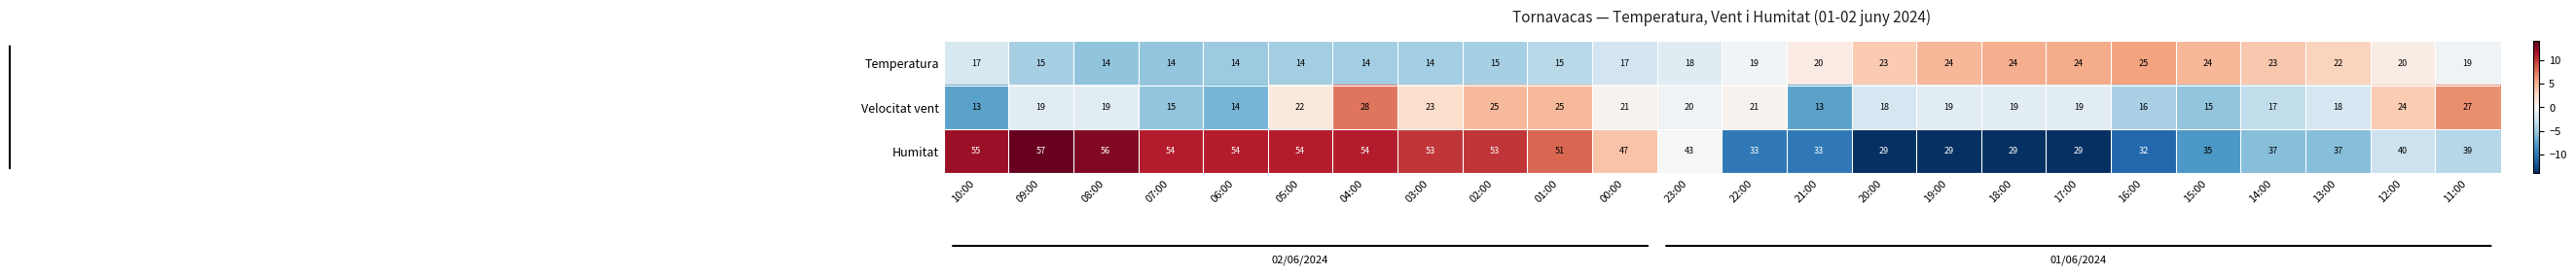

The Velocitat vent series shows 27 at 11:00. True or false?

True